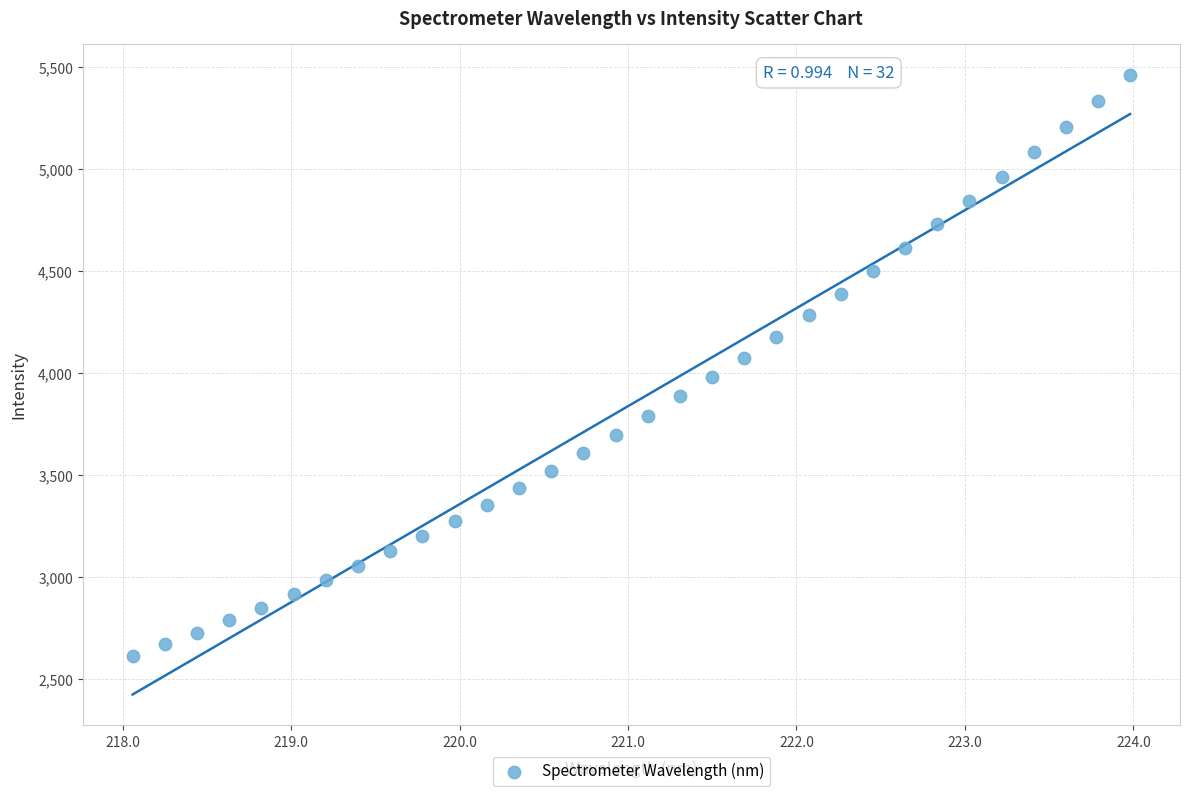

What is the range of X values (max minus min)?

5.9